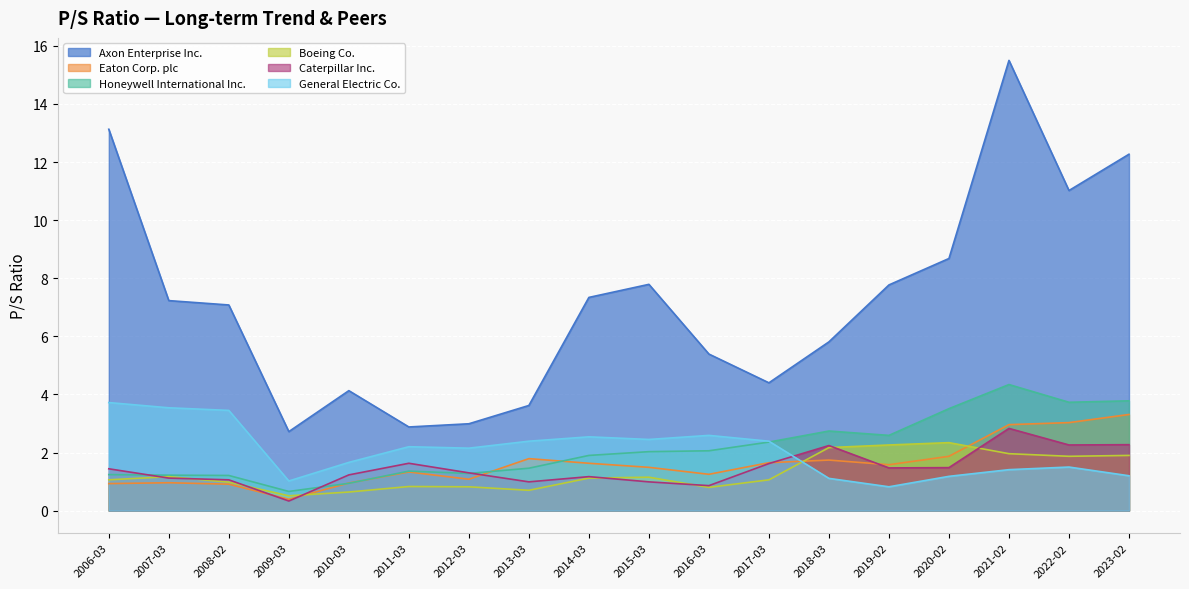

What is the total value across all series at 2014-03?

15.7